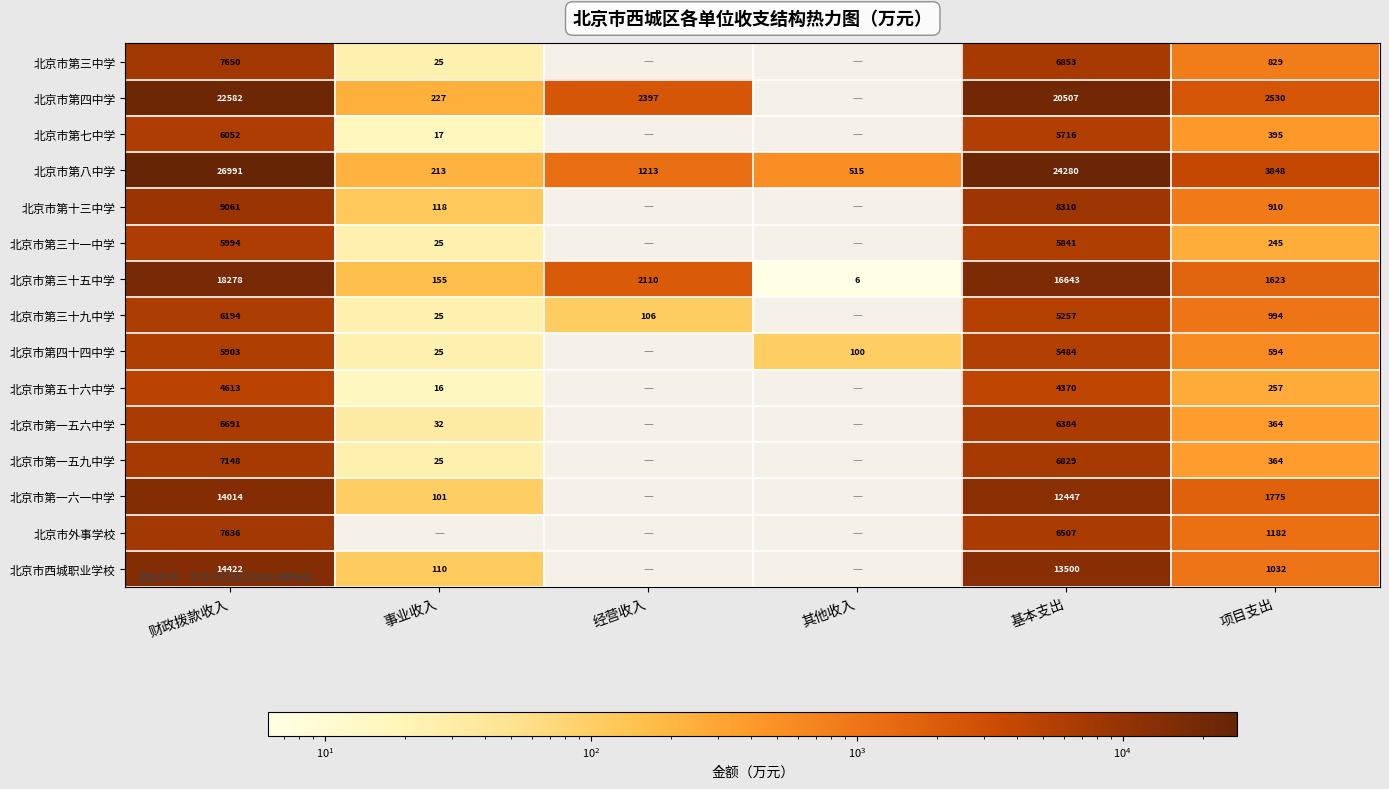

True or false: 北京市第五十六中学 has a value of 22 at 事业收入.

False